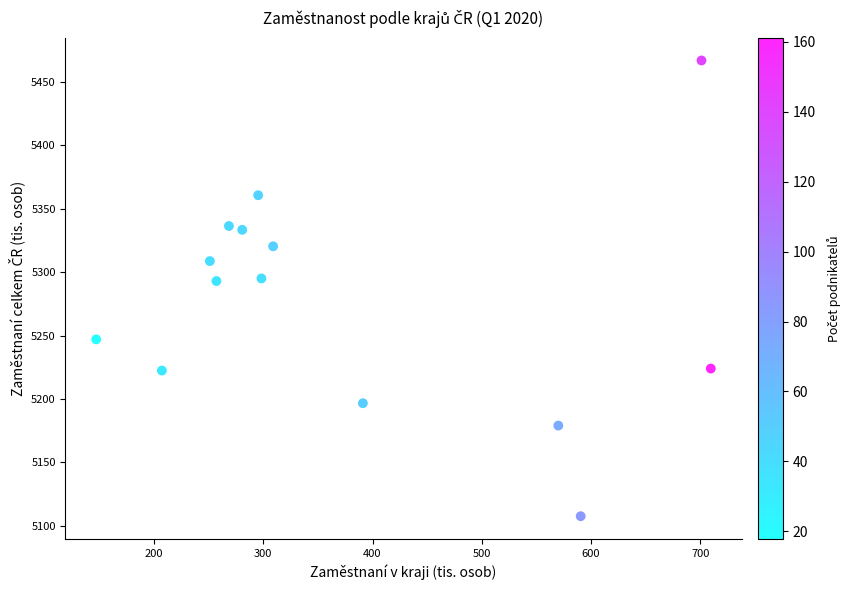

What is the range of X values (max minus min)?

562.3